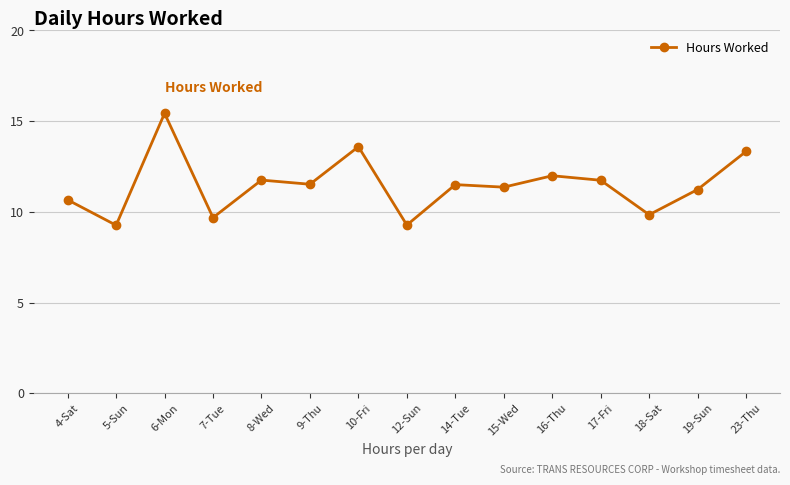

True or false: the data shows 14.2 at 7-Tue.

False